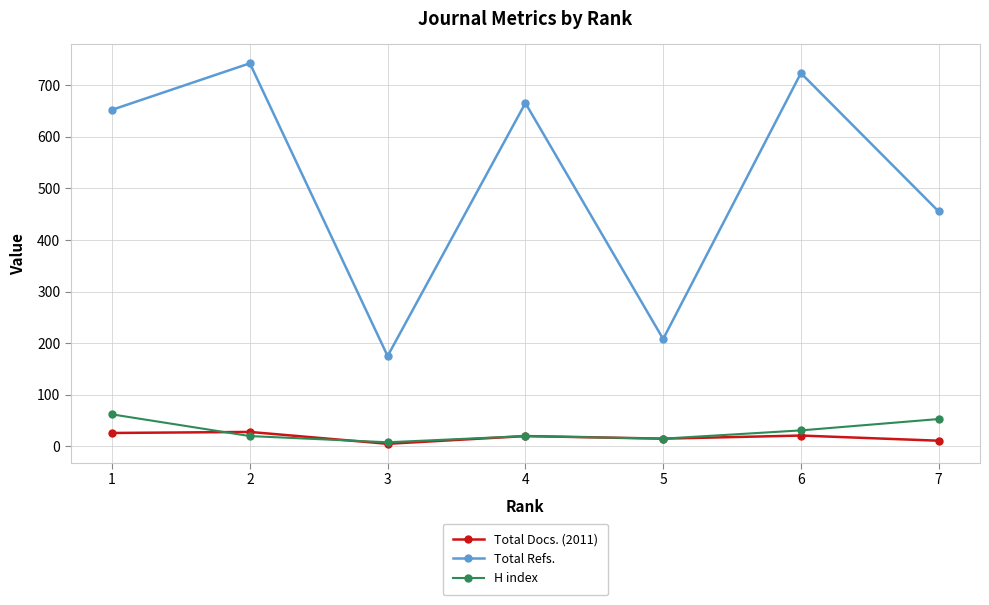

Which category has the highest value across all series?

2